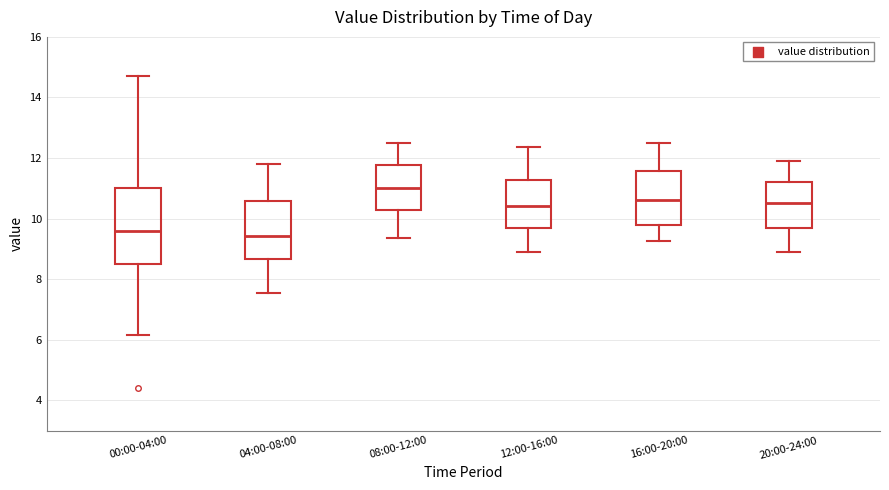

Where is the upper edge of the box for 20:00-24:00 on the y-axis? The values are not printed on the chart, so give them approximately, as read against the axis.

11.2